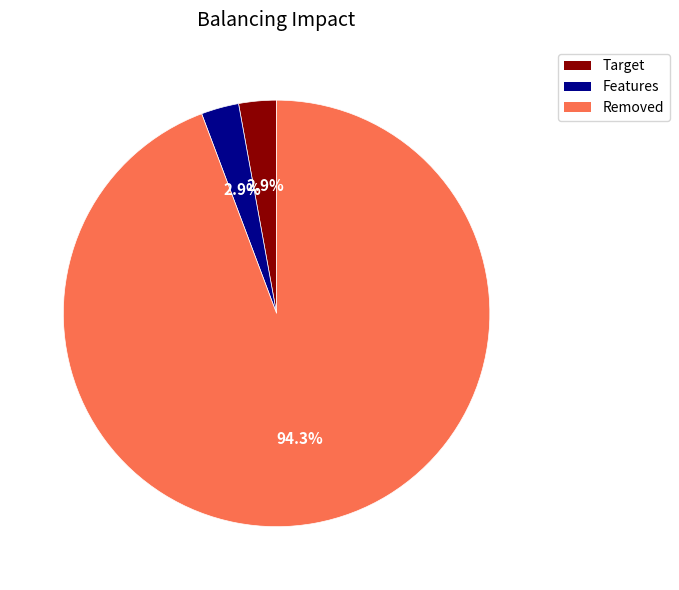

Is there any slice that represents more than half of the pie?

Yes